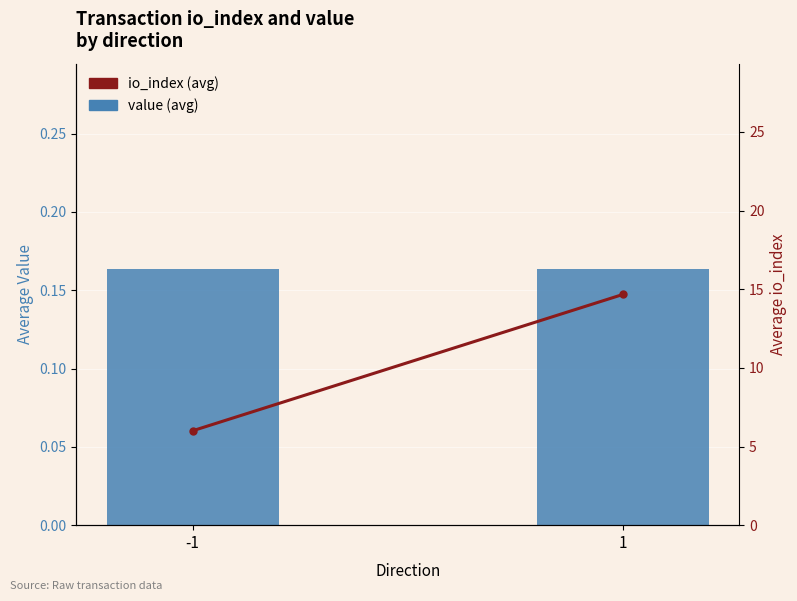

What is the spread (max minus min) of values at 1?

14.5